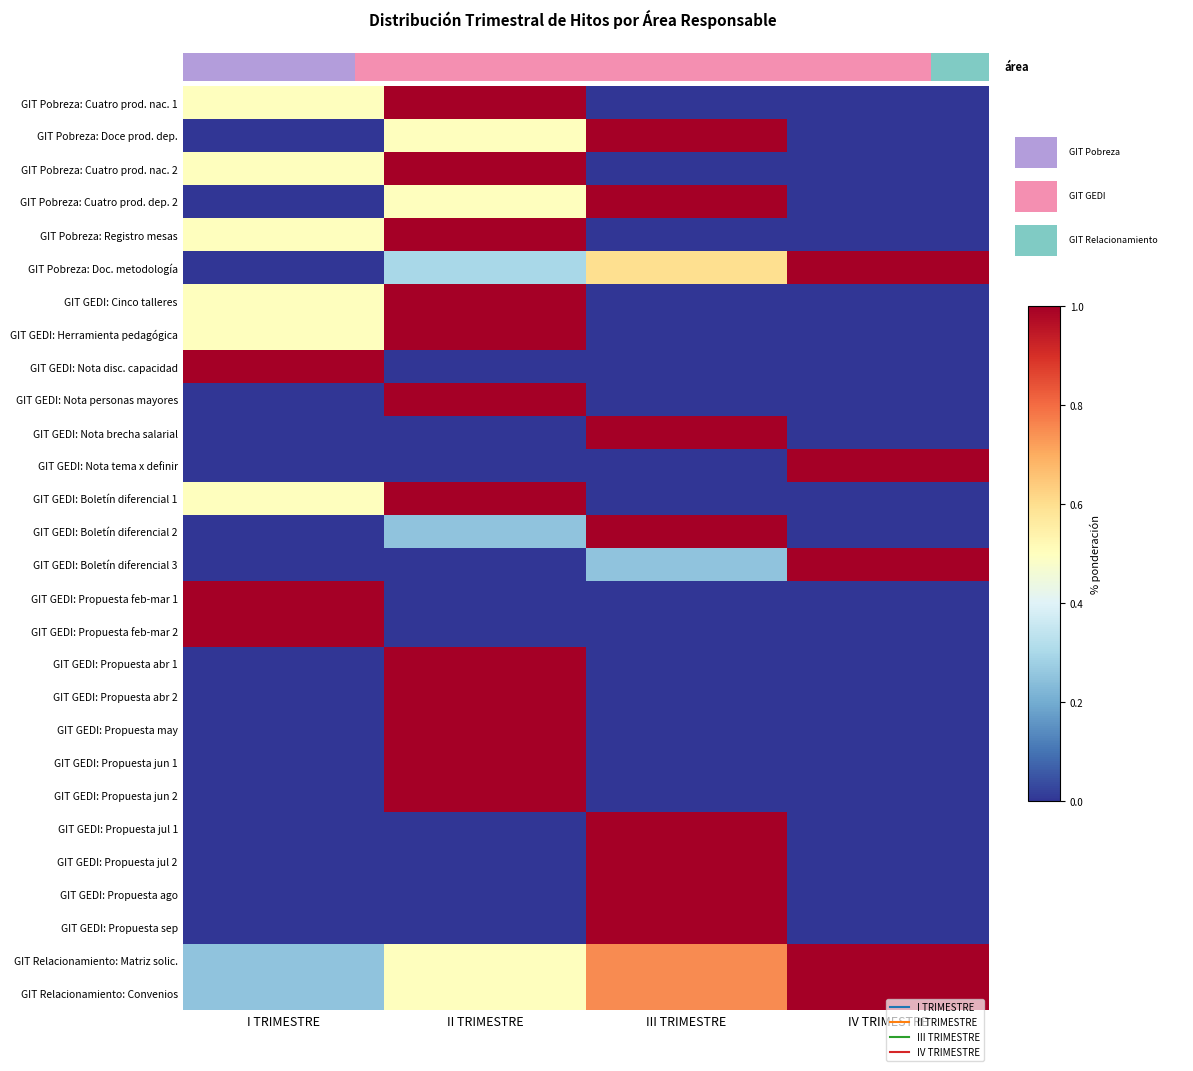

Count the number of categories in the chart.

4